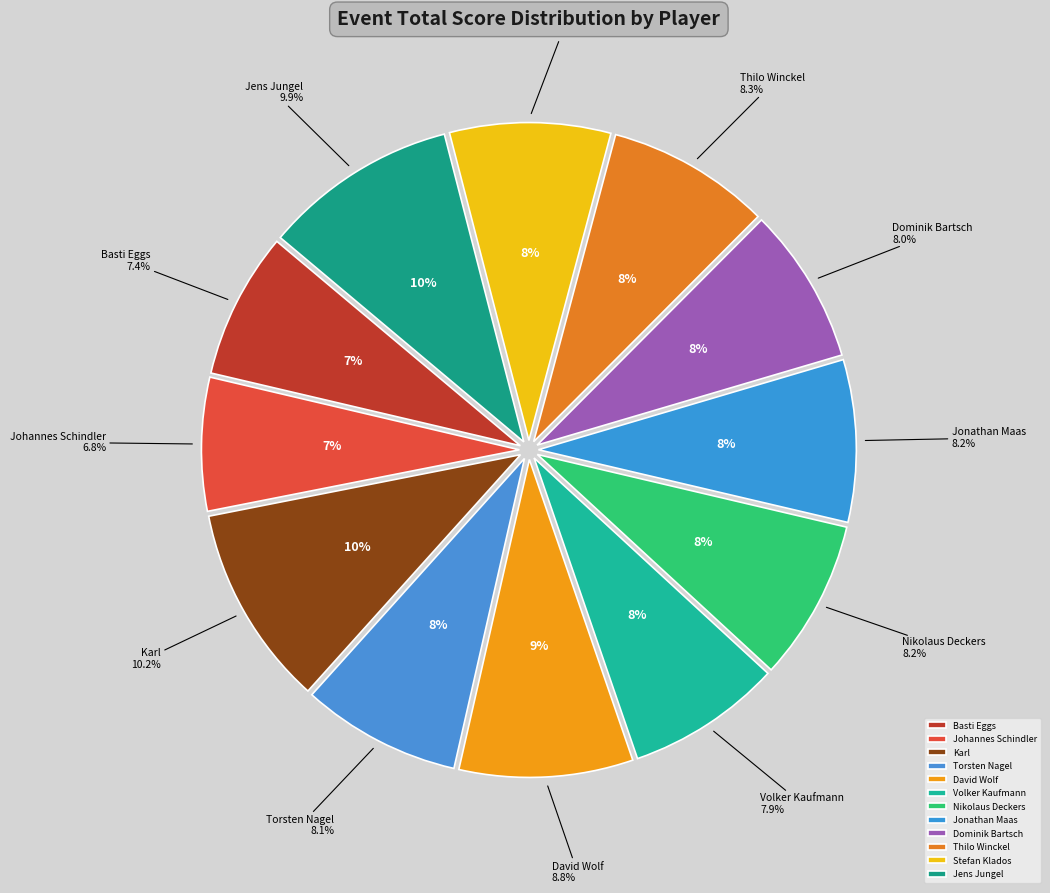

To the nearest percent, what is the average slice percentage?

8%